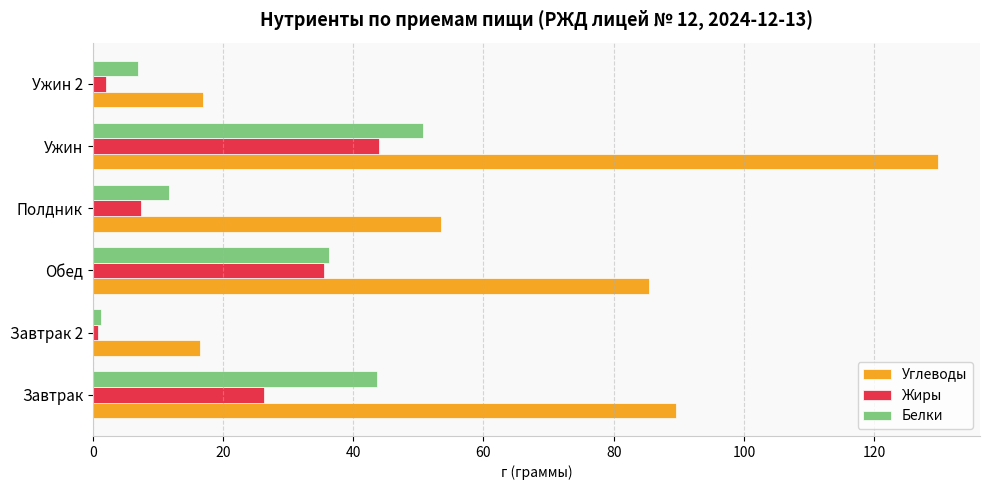

Which series has the largest range (max minus min)?

Углеводы